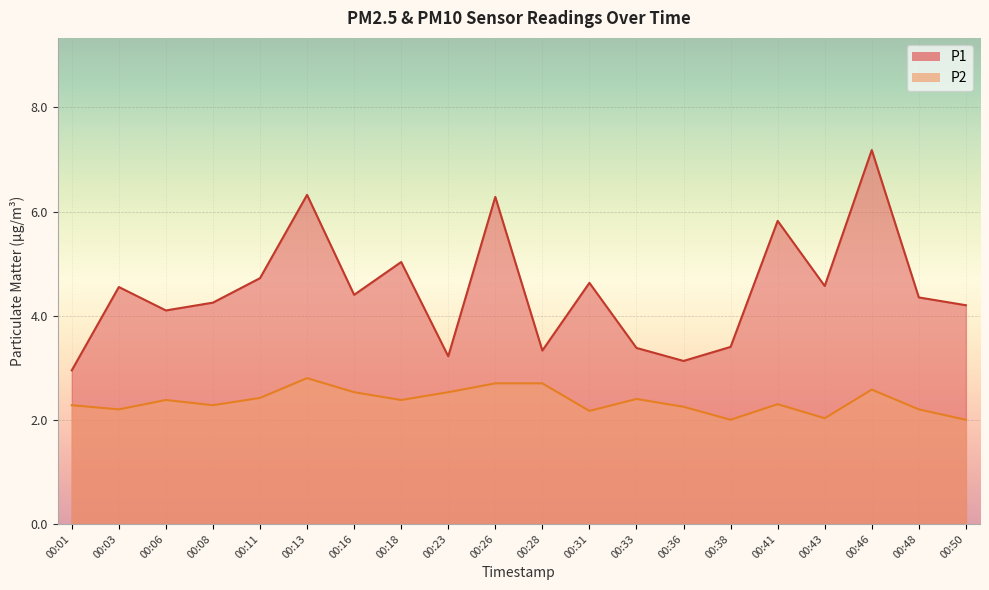

What is the minimum value shown in the chart?

2.0